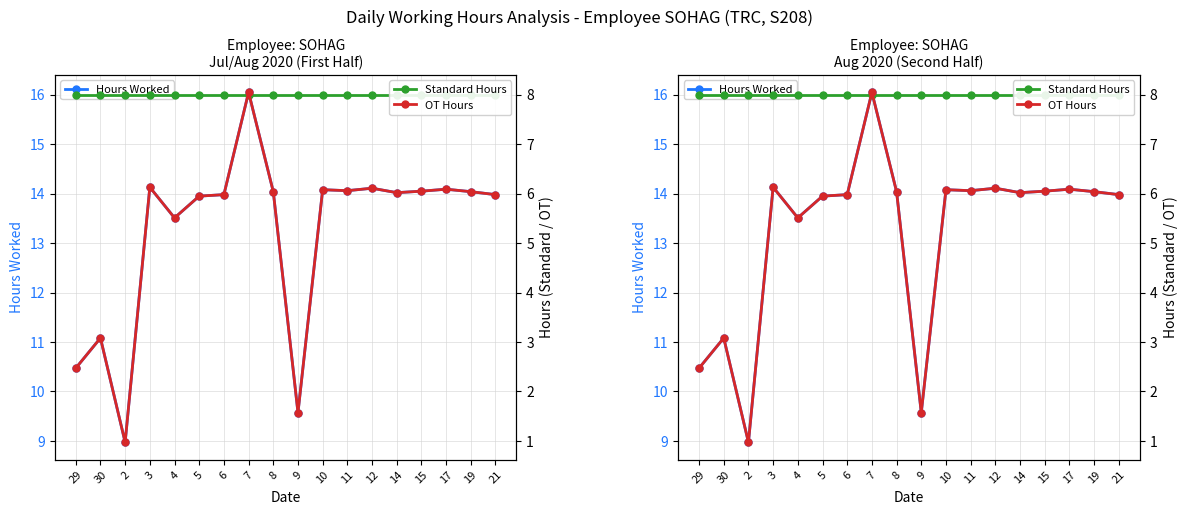

Reading right to left, list all the values displayed in this chart.

Hours Worked: 21=14.0	19=14.0	17=14.1	15=14.1	14=14.0	12=14.1	11=14.1	10=14.1	9=9.6	8=14.0	7=16.1	6=14.0	5=13.9	4=13.5	3=14.1	2=9.0	30=11.1	29=10.5
Standard Hours: 21=8.0	19=8.0	17=8.0	15=8.0	14=8.0	12=8.0	11=8.0	10=8.0	9=8.0	8=8.0	7=8.0	6=8.0	5=8.0	4=8.0	3=8.0	2=8.0	30=8.0	29=8.0
OT Hours: 21=6.0	19=6.0	17=6.1	15=6.0	14=6.0	12=6.1	11=6.1	10=6.1	9=1.6	8=6.0	7=8.1	6=6.0	5=6.0	4=5.5	3=6.1	2=1.0	30=3.1	29=2.5